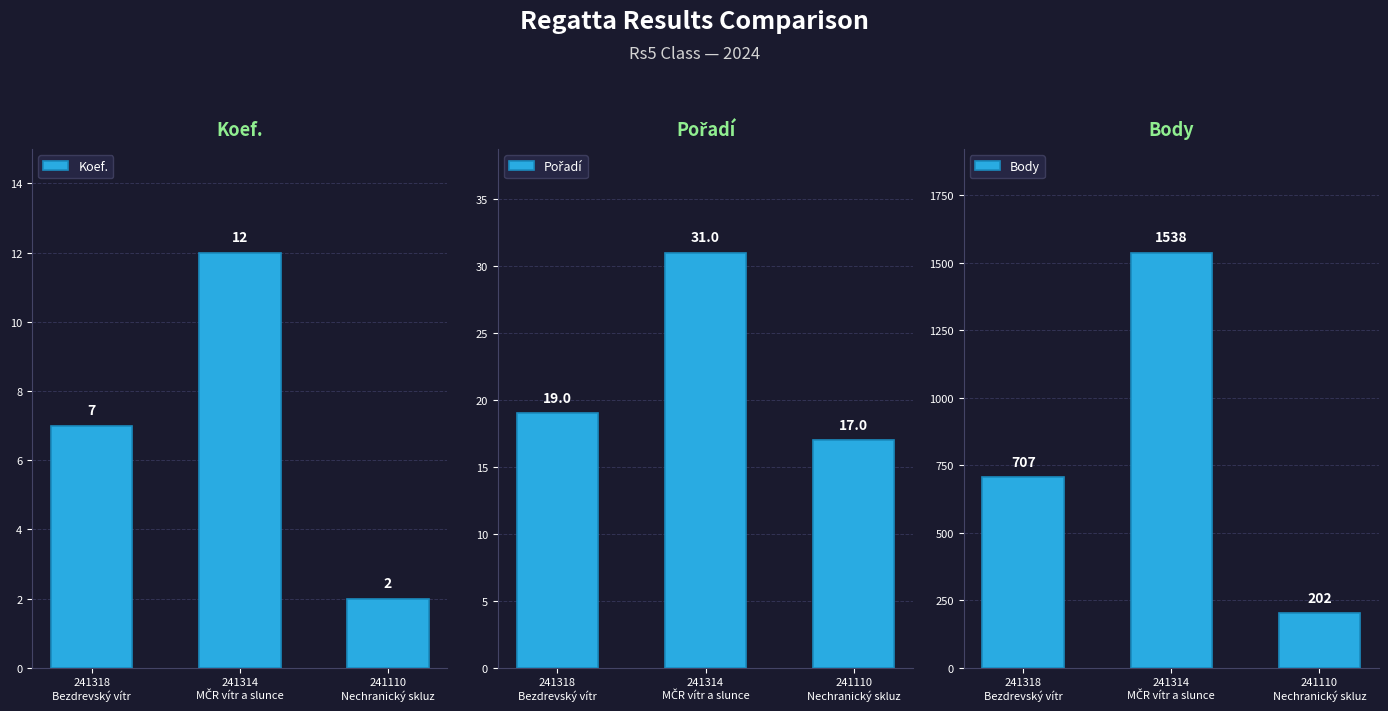

What is the average value of the Koef. series?

7